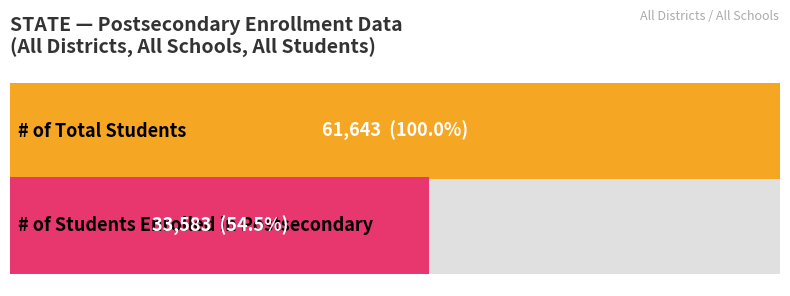

The value of # of Students Enrolled in Postsecondary at SCHOOL is -10686. True or false?

False